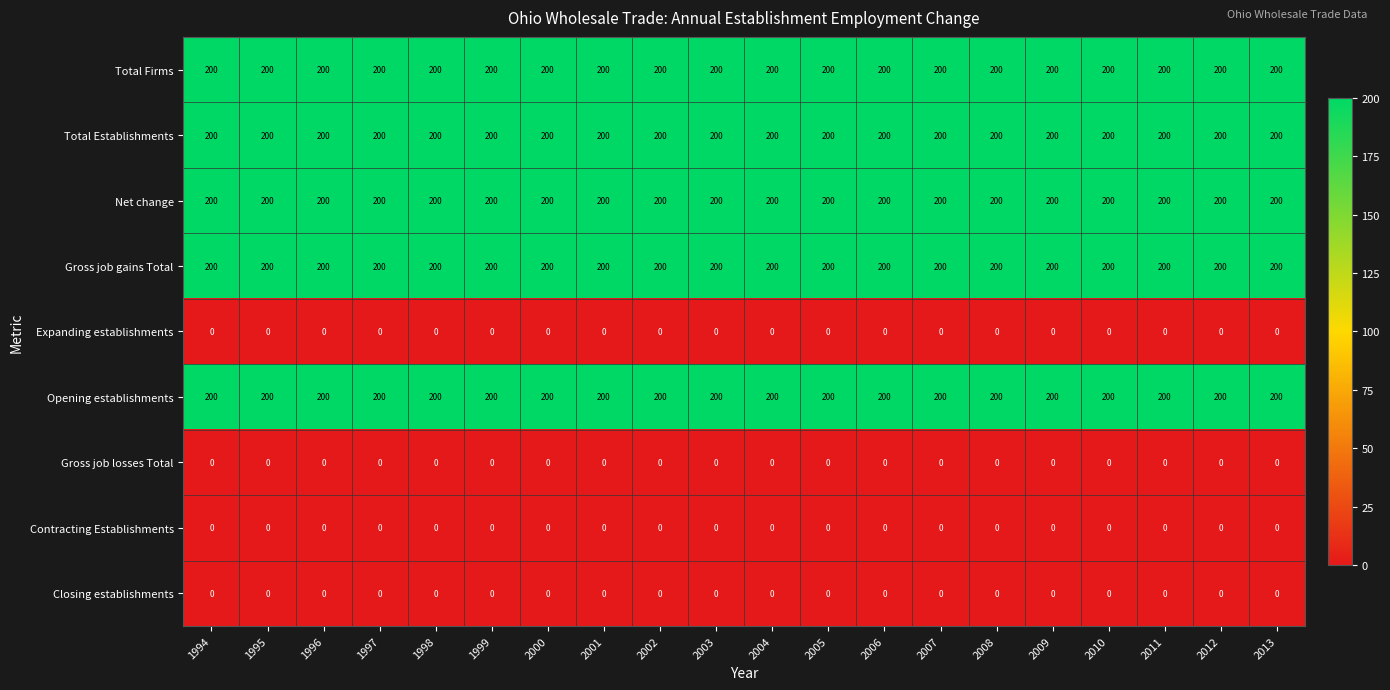

The Total Establishments series shows 200 at 2004. True or false?

True